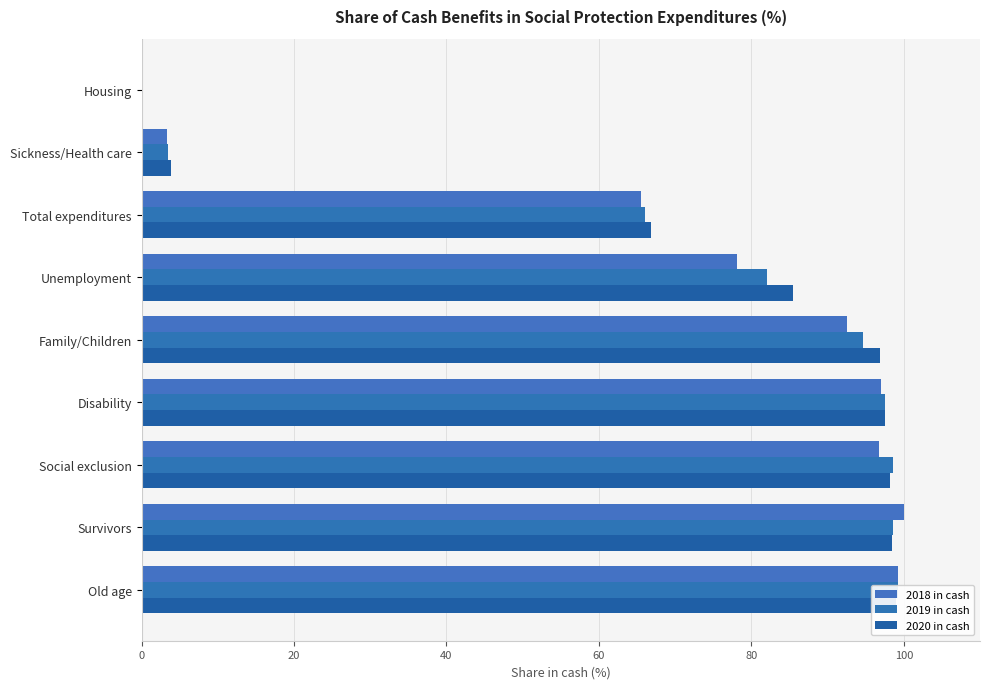

What are all the series names shown in the legend?

2018 in cash, 2019 in cash, 2020 in cash